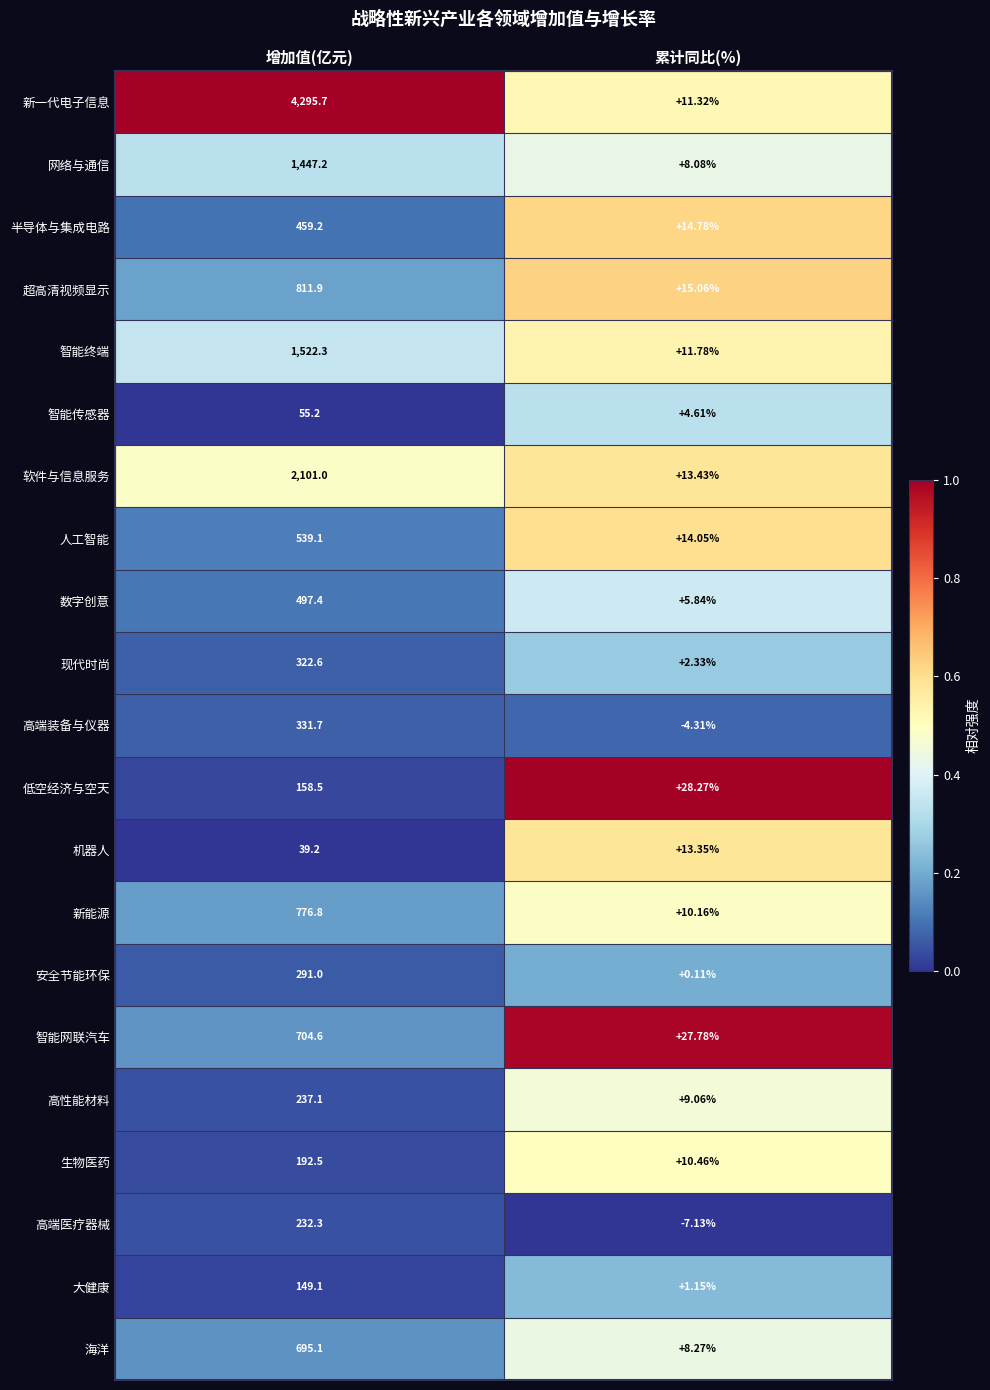

Is the value of 生物医药 at 增加值(亿元) greater than the value of 高端装备与仪器 at 增加值(亿元)?

No